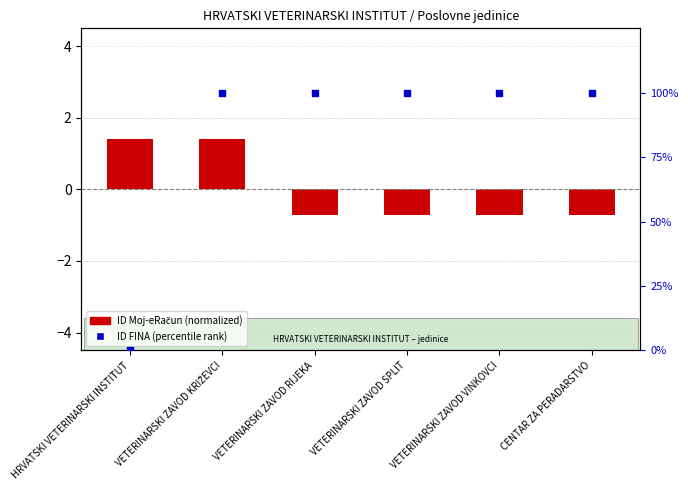

Which series reaches the minimum Y coordinate?

ID Moj-eRačun (normalized)